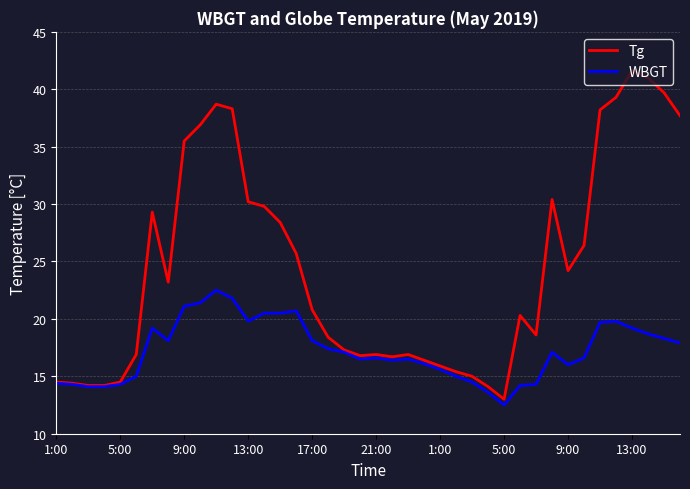

What is the lowest value of the WBGT series?

12.5